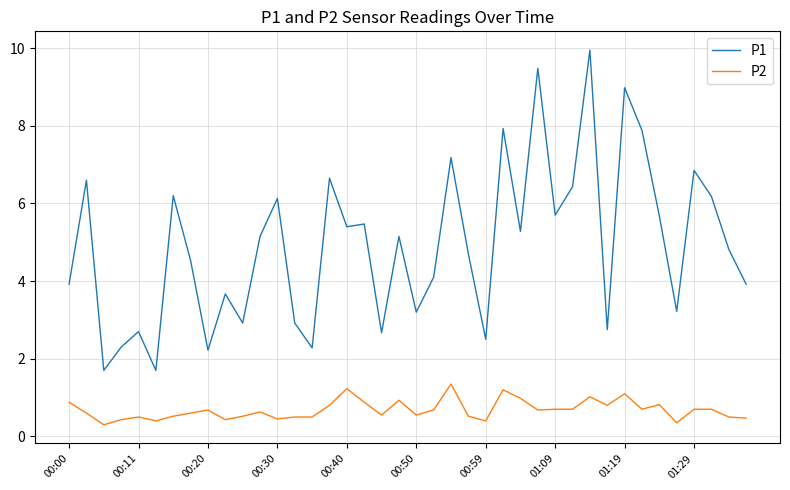

Rank the series by their maximum value, from highest to lowest.

P1, P2